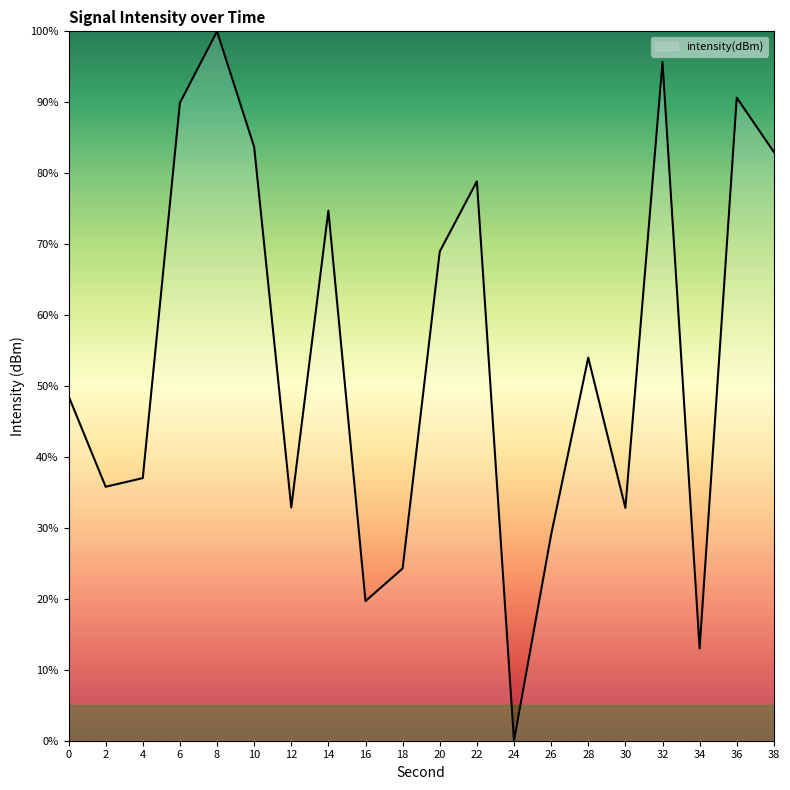

Is this an area chart (filled region under the line)?

No